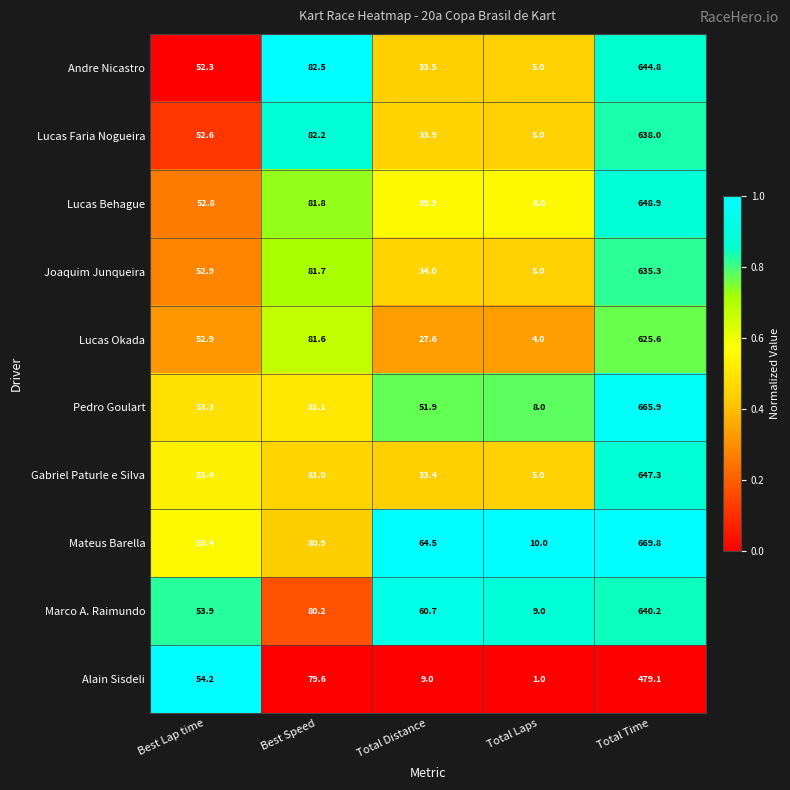

At which label is Pedro Goulart closest to 336?

Best Speed